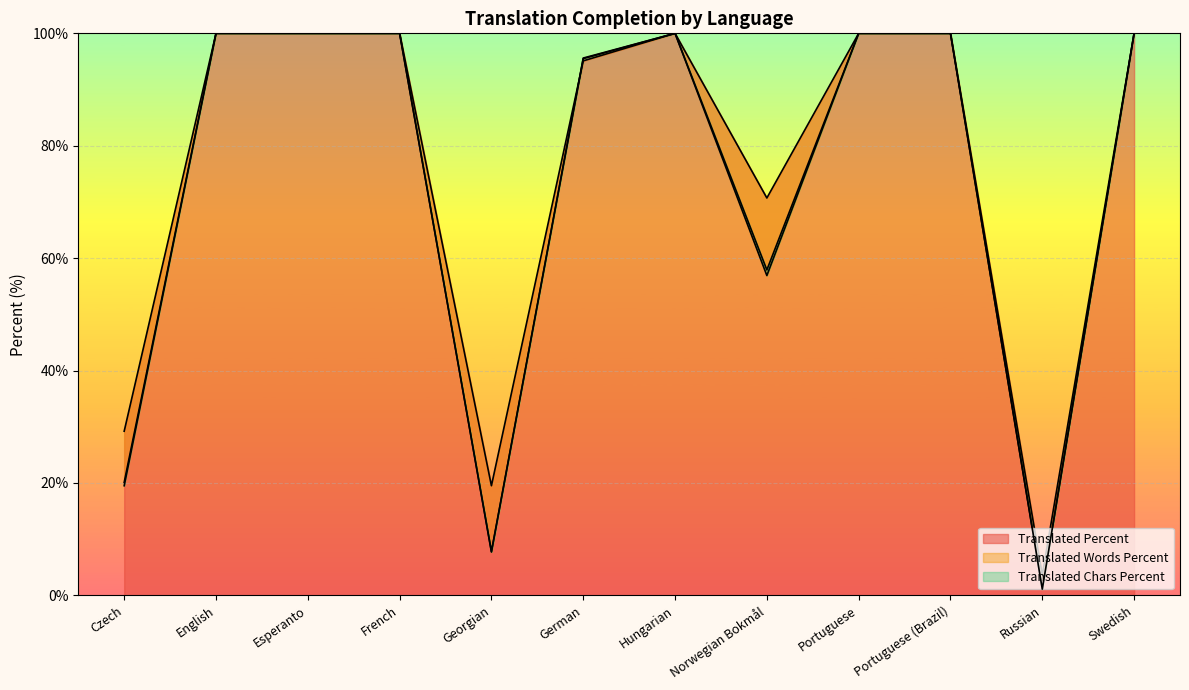

Reading left to right, list all the values displayed in this chart.

translated_percent: 29.2	100.0	100.0	100.0	19.5	95.1	100.0	70.7	100.0	100.0	3.6	100.0
translated_words_percent: 20.1	100.0	100.0	100.0	7.7	95.5	100.0	56.9	100.0	100.0	1.1	100.0
translated_chars_percent: 19.5	100.0	100.0	100.0	7.8	95.6	100.0	57.9	100.0	100.0	1.1	100.0